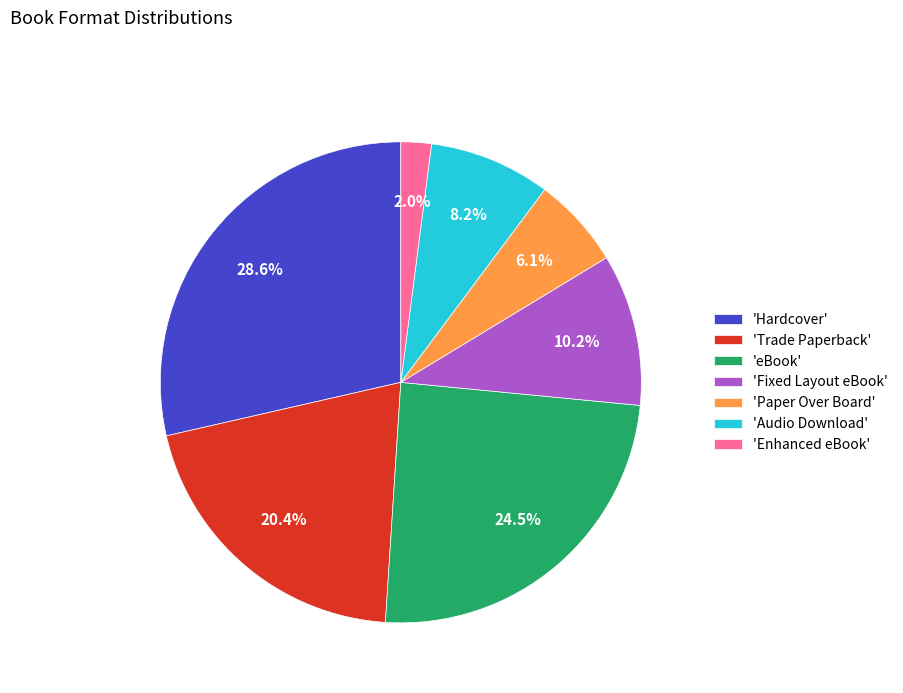

Do 'Enhanced eBook' and 'eBook' together represent more than half of the pie?

No